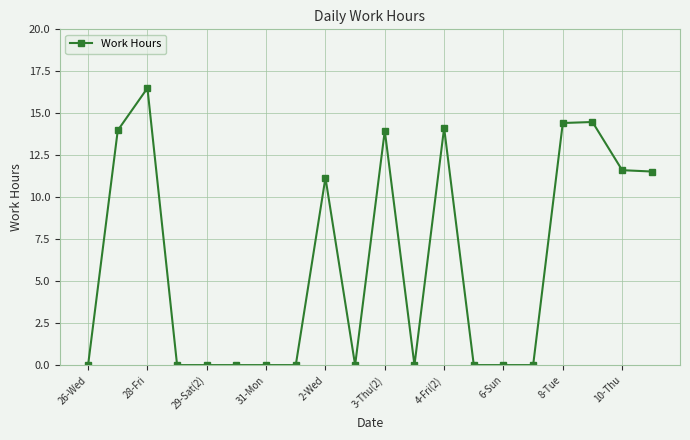

What is the maximum value shown in the chart?

16.5